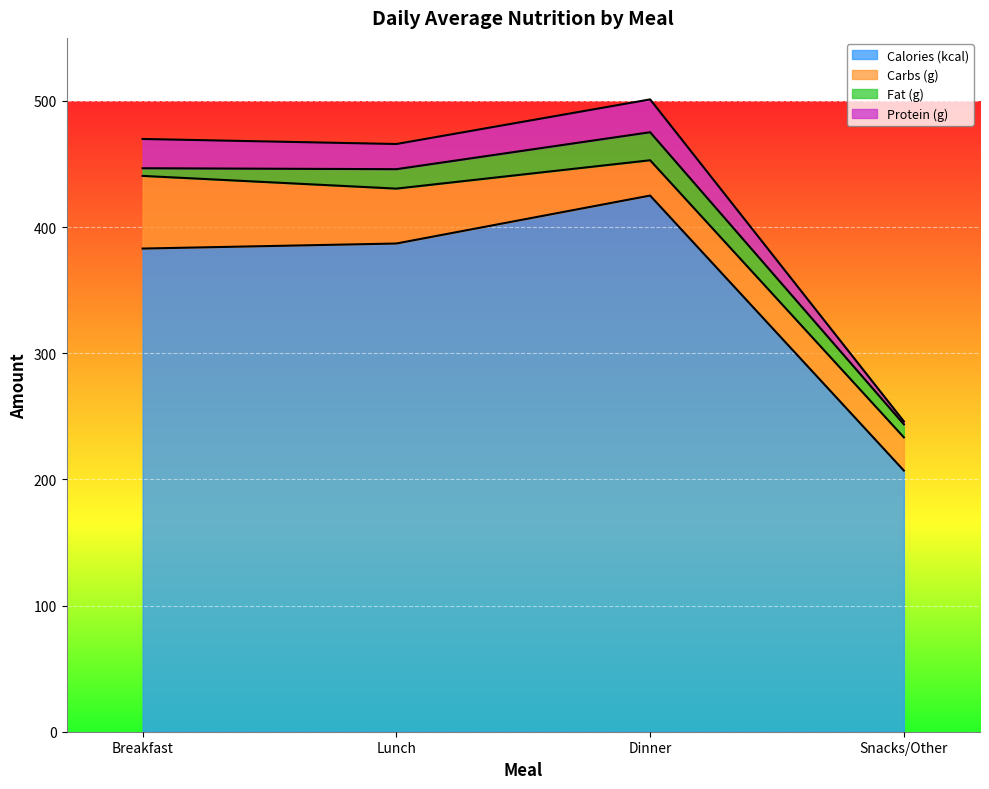

What is the value of the Calories (kcal) point at the 2nd from the left?

387.0